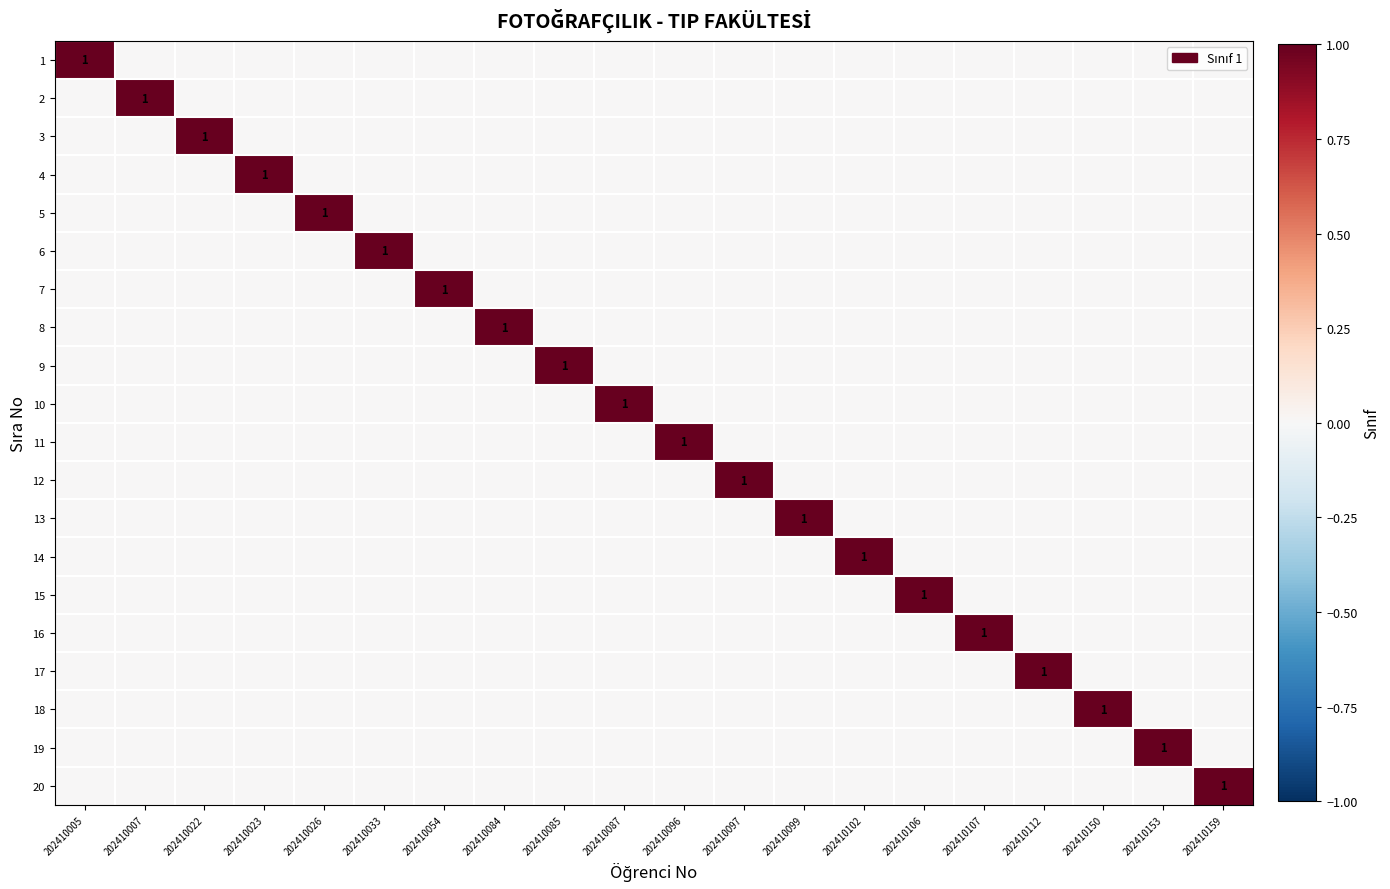

Which category has the lowest value across all series?

202410007